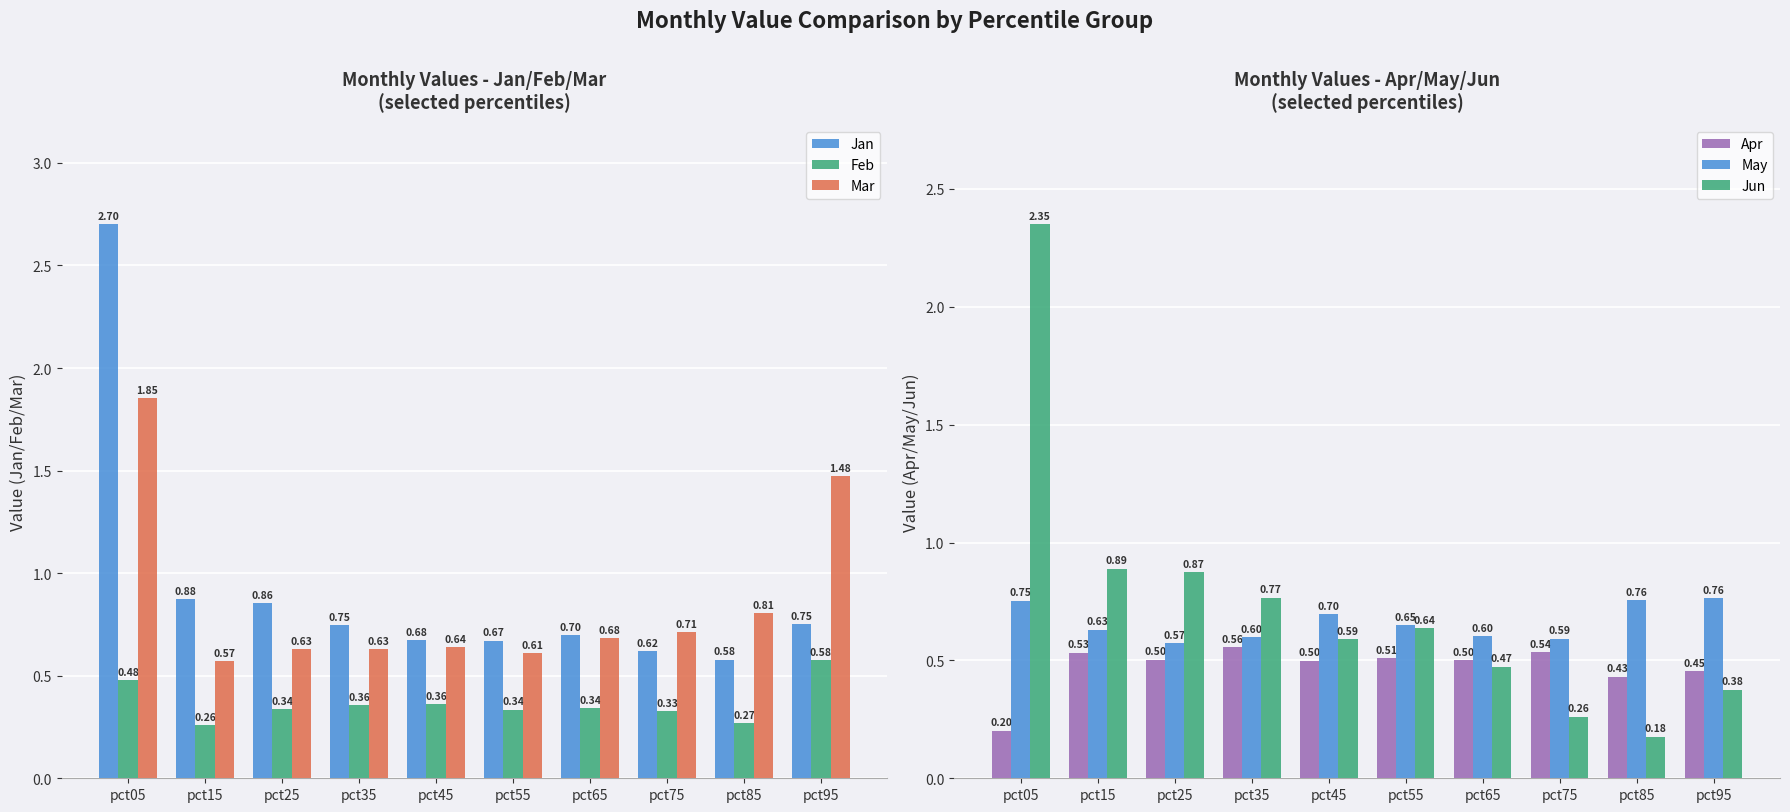

What is the difference between the May values at pct95 and pct35?

0.2